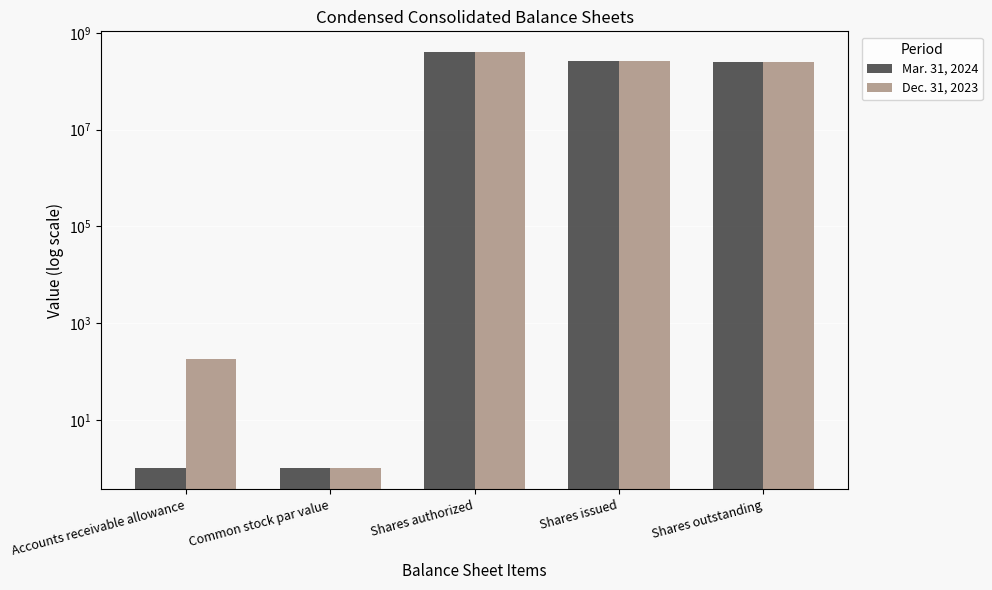

What are all the series names shown in the legend?

Mar. 31, 2024, Dec. 31, 2023